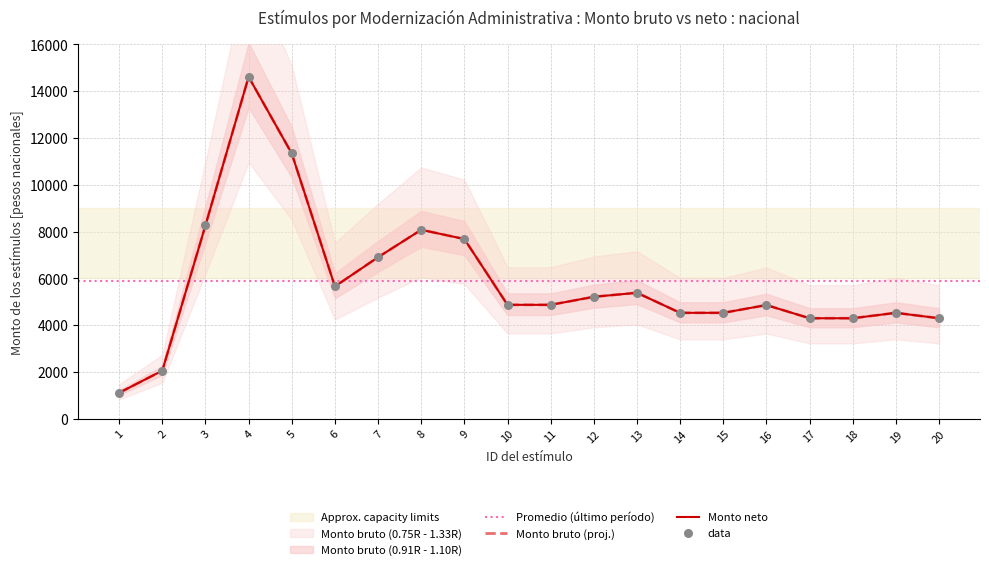

Which series reaches the minimum Y coordinate?

Monto bruto